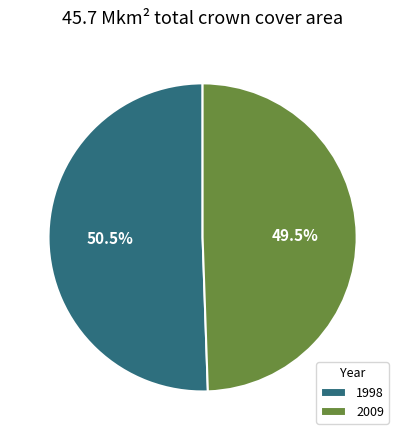

Approximately how many times larger is the value at 1998 compared to 2009?

1.0